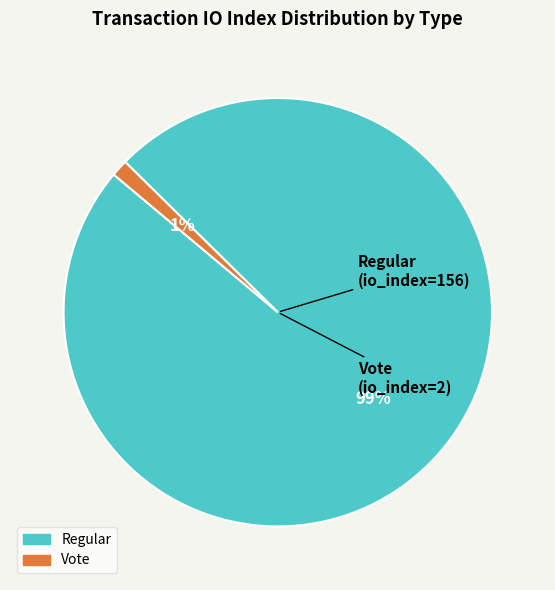

Do Regular and Vote together represent more than half of the pie?

Yes